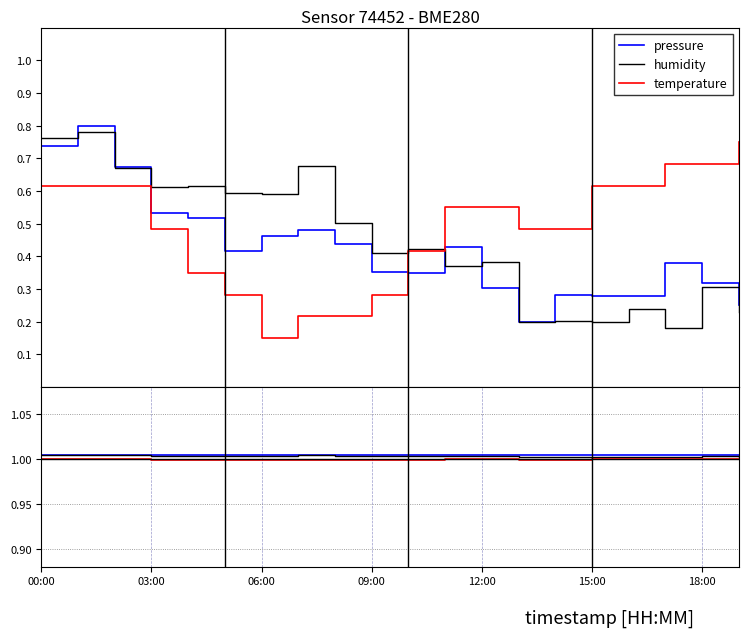

Which series has the largest total across all categories?

pressure